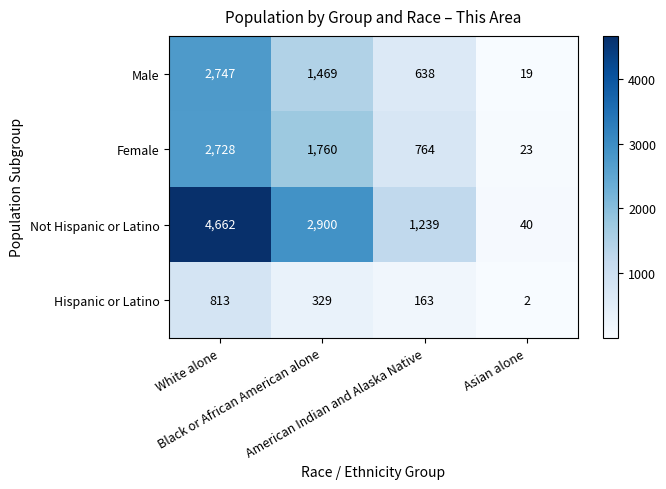

What is the maximum value shown in the chart?

4662